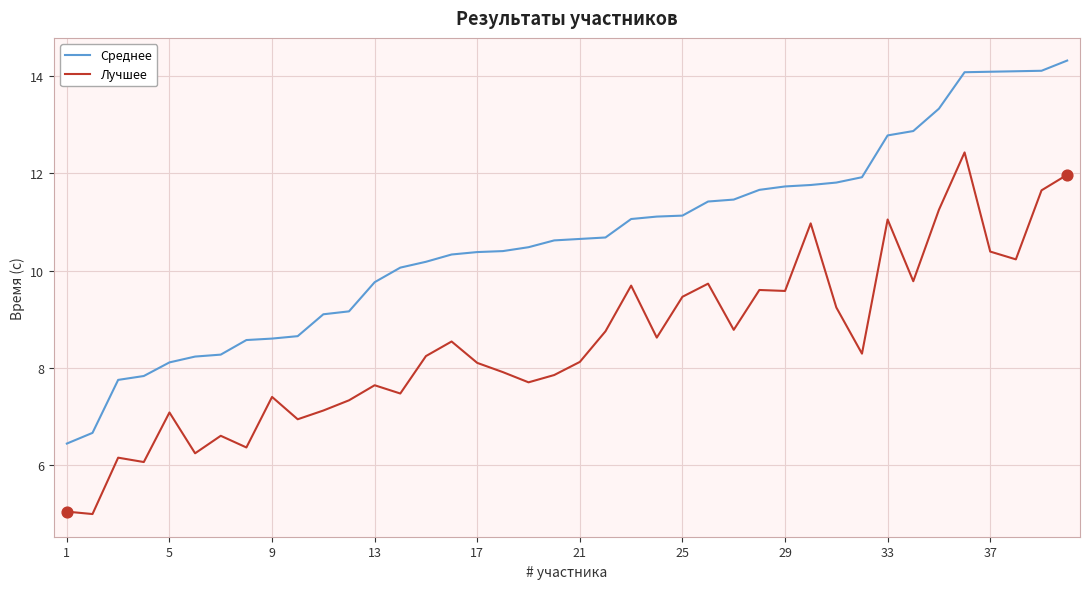

Which series has the largest total across all categories?

Среднее